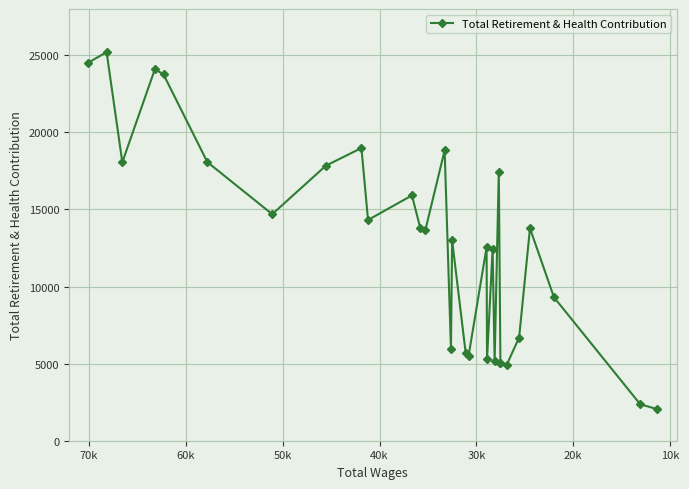

How many interior local valleys (lower than both neighbors) does the data have?

9